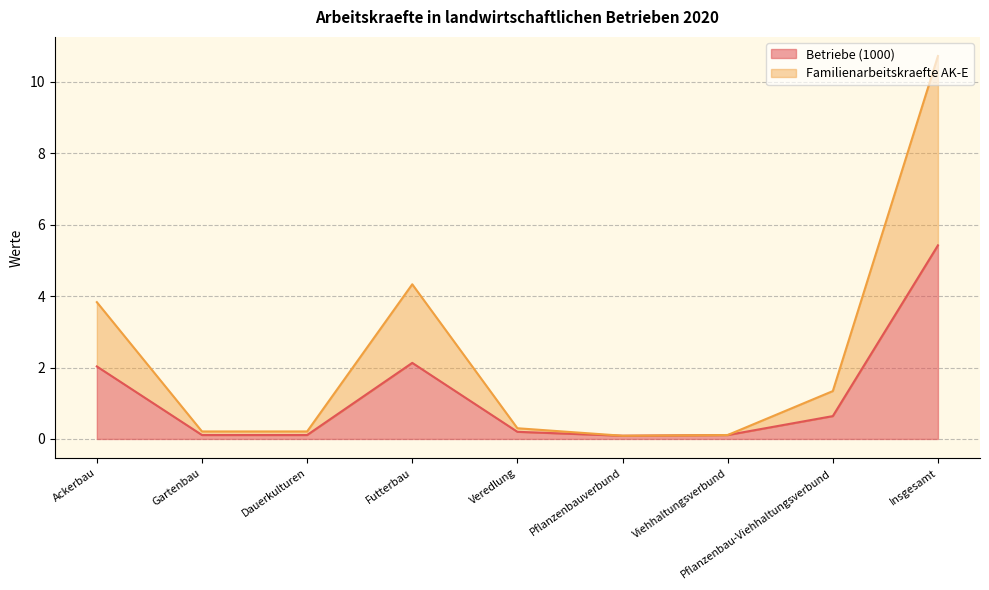

True or false: Betriebe (1000) and Familienarbeitskraefte AK-E intersect in this chart.

False